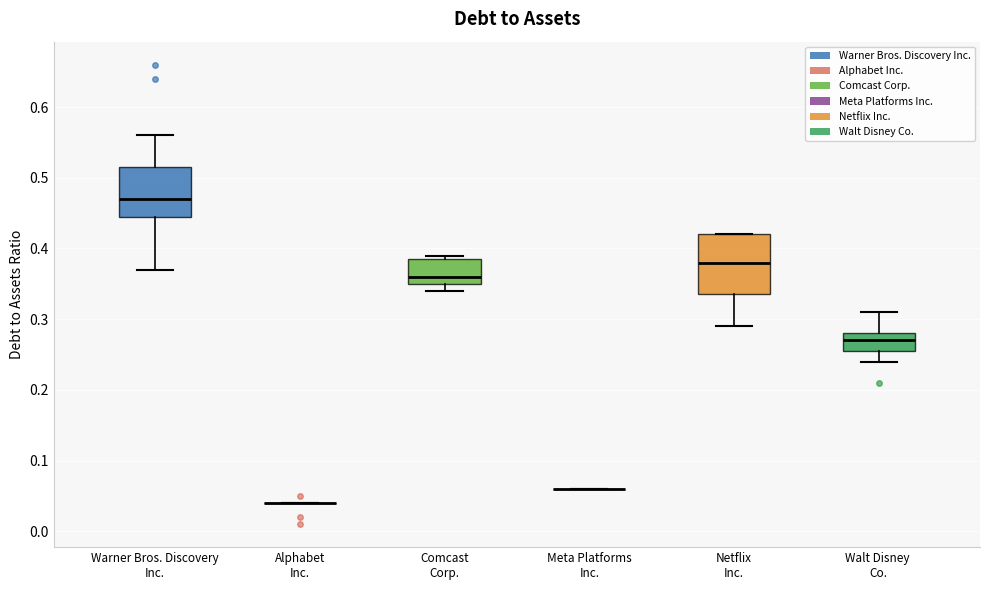

Reading left to right, transcribe this box plot: for each box, give where its median line is, the range the box spans, and where its two whiskers end, as read against the y-axis. The values are not printed on the chart, so give them approximately, as read against the axis.

Warner Bros. Discovery Inc.: median 0.47, box 0.45 to 0.52, whiskers 0.37 to 0.56
Alphabet Inc.: box collapsed to a line at 0.04, whiskers 0.04 to 0.04
Comcast Corp.: median 0.36, box 0.35 to 0.39, whiskers 0.34 to 0.39 (just above the box's upper edge)
Meta Platforms Inc.: box collapsed to a line at 0.06, whiskers 0.06 to 0.06
Netflix Inc.: median 0.38, box 0.34 to 0.42, whiskers 0.29 to 0.42
Walt Disney Co.: median 0.27, box 0.26 to 0.28, whiskers 0.24 to 0.31